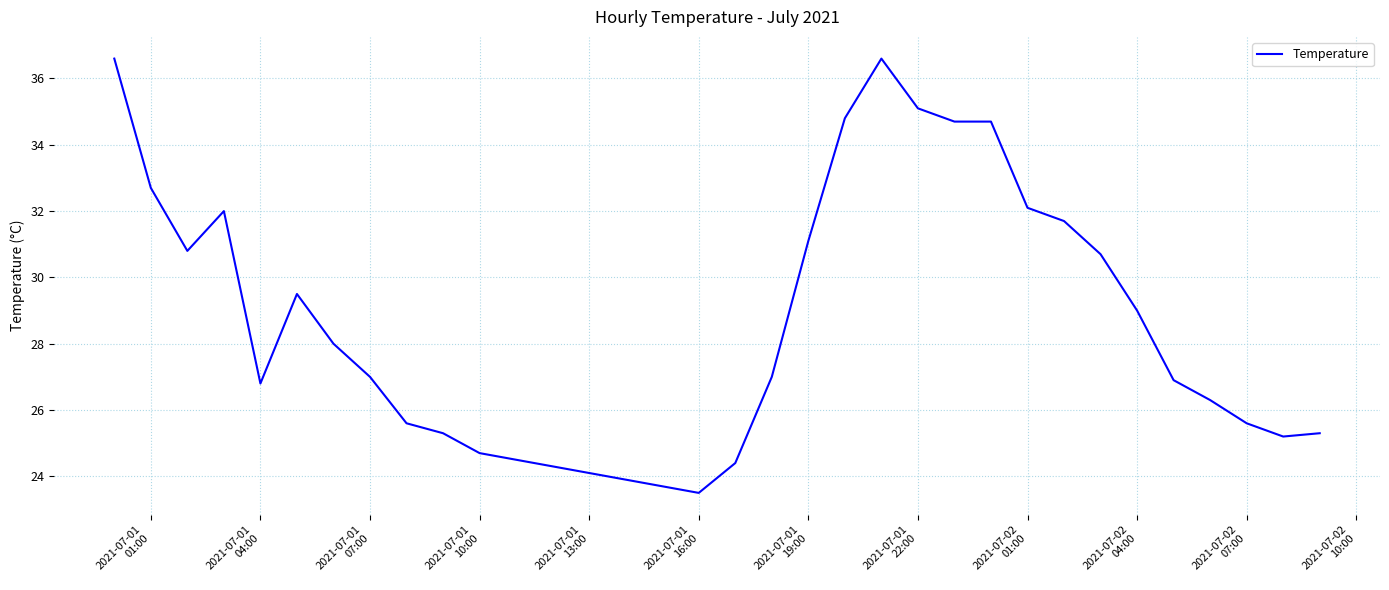

What is the greatest value displayed?

36.6